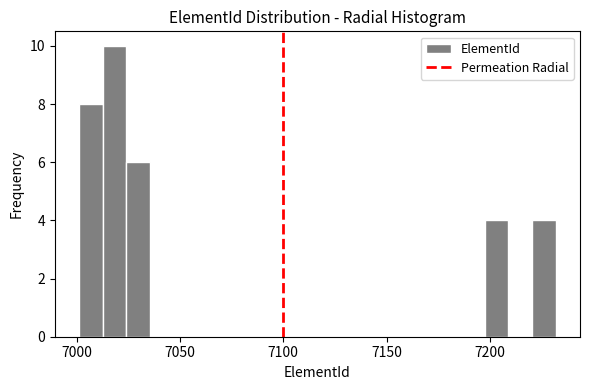

Around what value on the x-axis is the tallest bar? Give the approximate position of its centre, as read against the axis.

7020